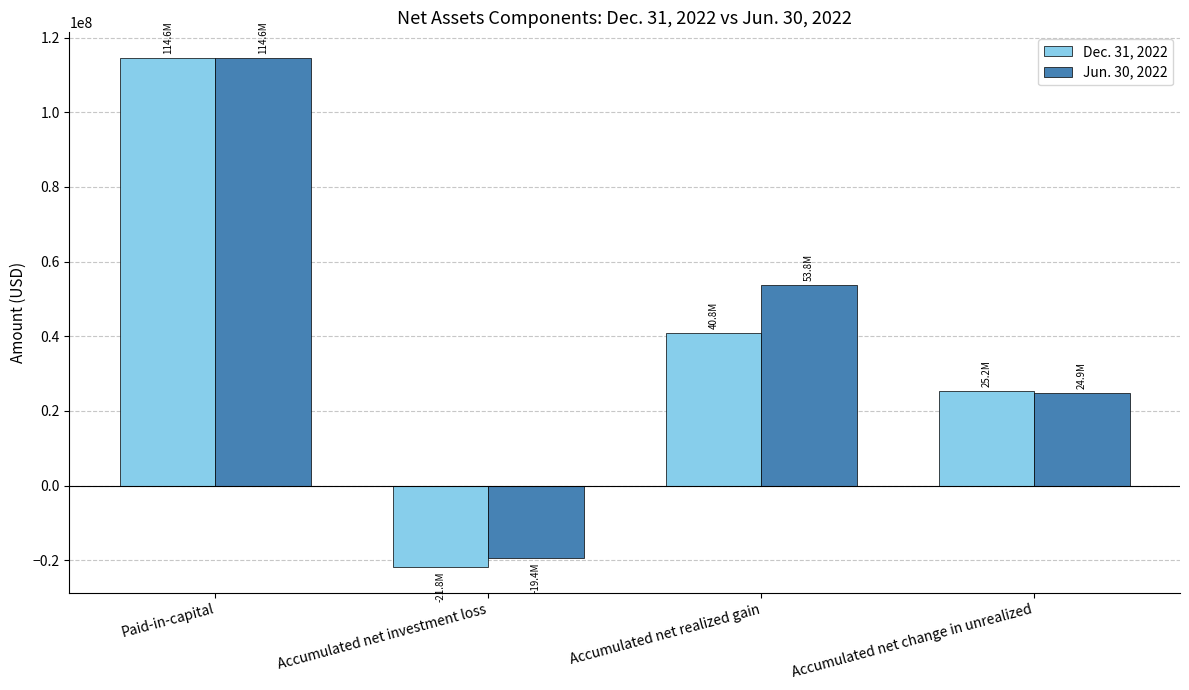

How many values in Jun. 30, 2022 are above zero?

3